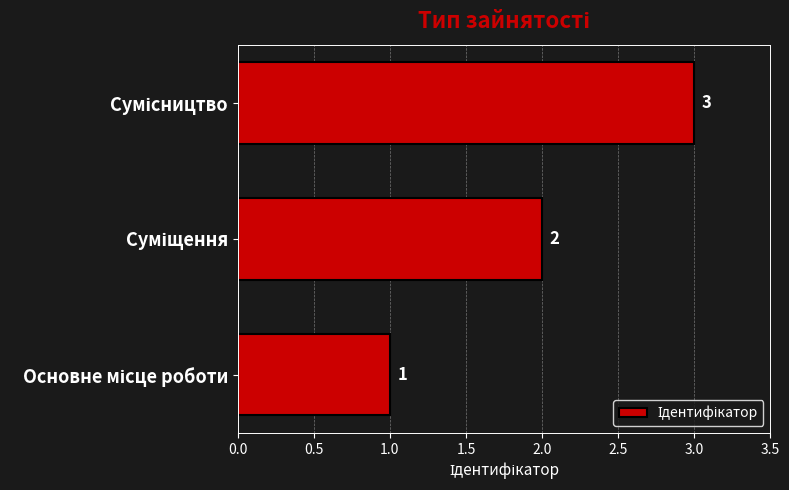

What is the sum of all values?

6